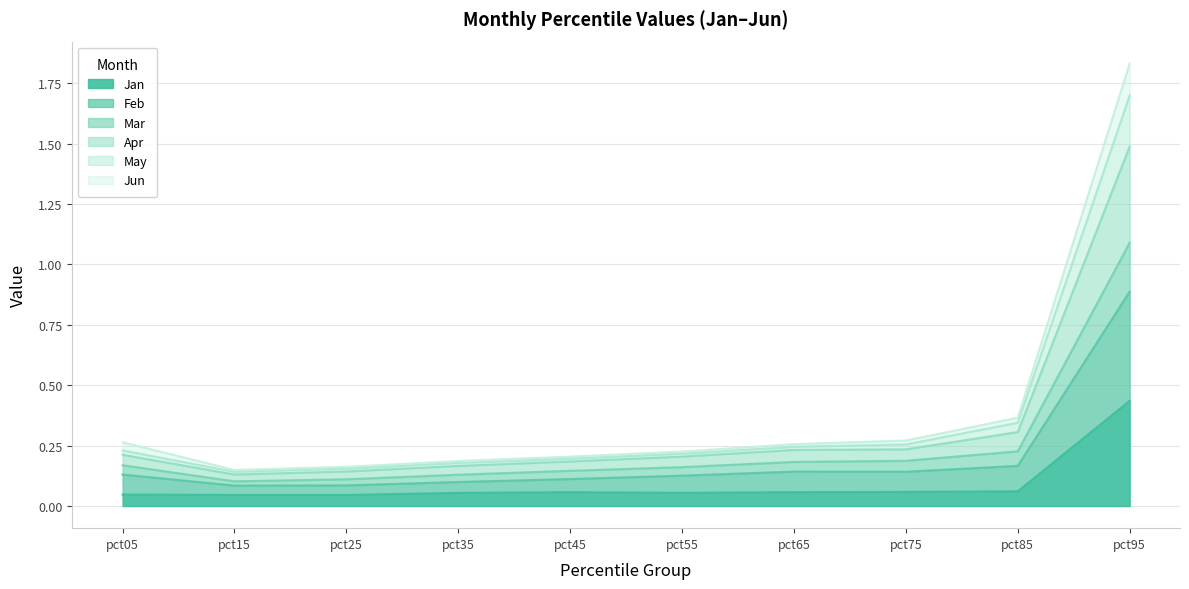

Which category has the highest value in the Jan series?

pct95